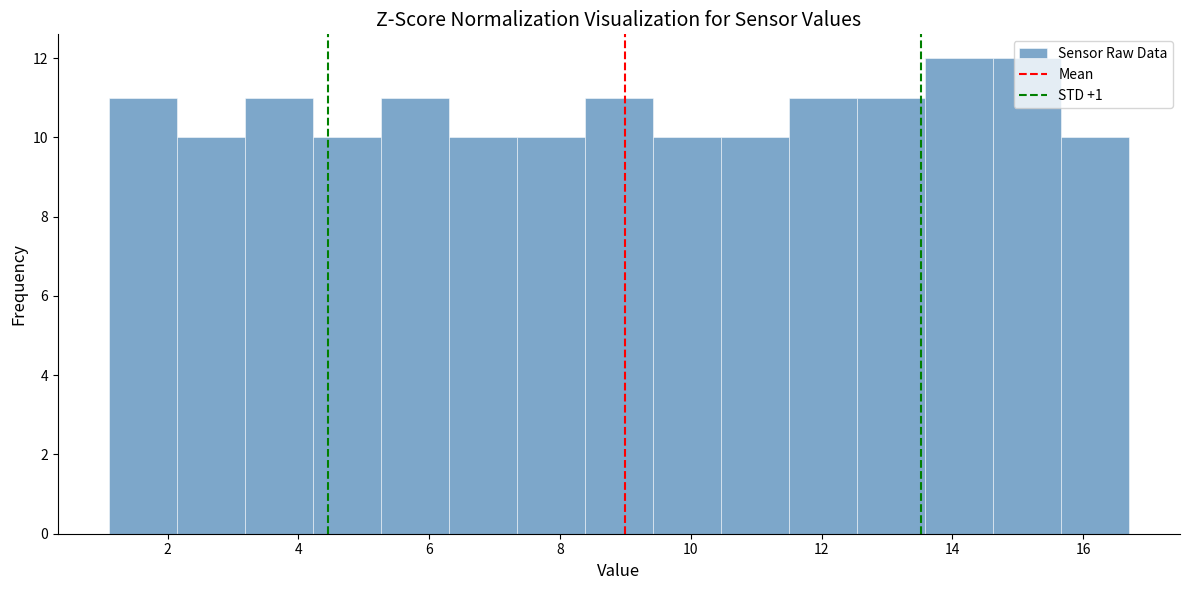

What is the height of the bar covering 15.66 to 16.70 on the x-axis? Neither the bar edges nor the heights are printed on the chart, so give them approximately, as read against the axes.

10